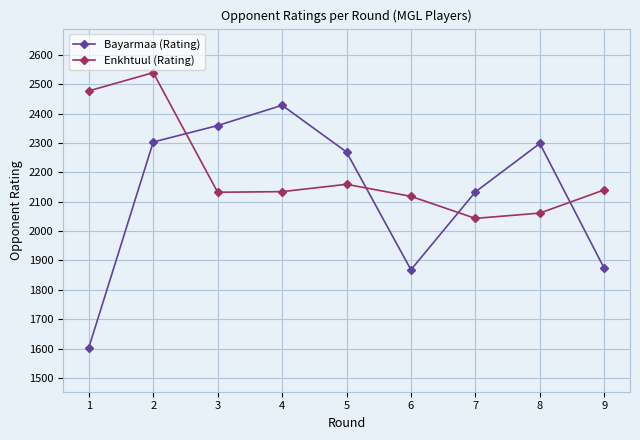

After their last crossing, which series has the higher values: Enkhtuul (Rating) or Bayarmaa (Rating)?

Enkhtuul (Rating)